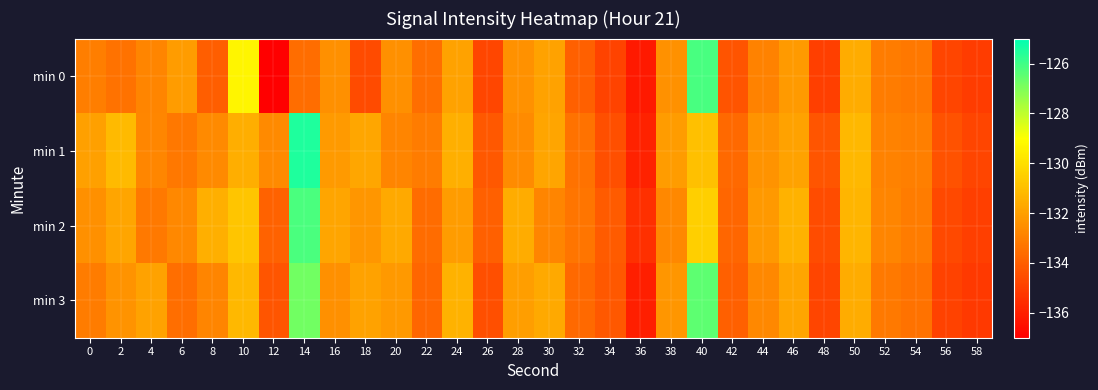

Reading right to left, what are all the values shown in this chart?

min 0: 58=-135.1	56=-134.8	54=-133.2	52=-133.1	50=-131.6	48=-135.0	46=-132.2	44=-132.9	42=-134.4	40=-126.1	38=-132.4	36=-136.2	34=-134.9	32=-134.0	30=-131.9	28=-132.4	26=-134.8	24=-131.9	22=-133.5	20=-132.5	18=-134.6	16=-132.5	14=-133.5	12=-137.0	10=-129.3	8=-134.0	6=-132.1	4=-132.8	2=-133.4	0=-133.1
min 1: 58=-134.8	56=-134.4	54=-133.0	52=-132.9	50=-131.2	48=-134.3	46=-131.9	44=-132.4	42=-133.7	40=-131.0	38=-132.1	36=-135.9	34=-134.5	32=-133.4	30=-131.8	28=-132.6	26=-134.2	24=-131.5	22=-133.1	20=-132.8	18=-131.8	16=-132.1	14=-125.5	12=-132.7	10=-131.5	8=-132.7	6=-133.2	4=-132.7	2=-131.2	0=-132.0
min 2: 58=-135.0	56=-134.7	54=-133.1	52=-132.8	50=-131.3	48=-134.6	46=-131.4	44=-132.2	42=-133.8	40=-130.5	38=-132.7	36=-135.5	34=-134.1	32=-133.3	30=-132.8	28=-131.6	26=-134.0	24=-132.1	22=-133.6	20=-131.7	18=-132.3	16=-131.8	14=-126.2	12=-133.9	10=-130.8	8=-131.5	6=-132.7	4=-133.2	2=-131.8	0=-132.5
min 3: 58=-135.2	56=-134.9	54=-133.4	52=-133.2	50=-131.6	48=-134.8	46=-131.8	44=-132.7	42=-134.0	40=-126.5	38=-132.3	36=-136.0	34=-134.2	32=-133.7	30=-131.7	28=-132.0	26=-134.5	24=-131.4	22=-133.8	20=-132.2	18=-131.9	16=-132.5	14=-126.8	12=-134.3	10=-131.2	8=-132.8	6=-133.5	4=-131.9	2=-132.4	0=-133.1